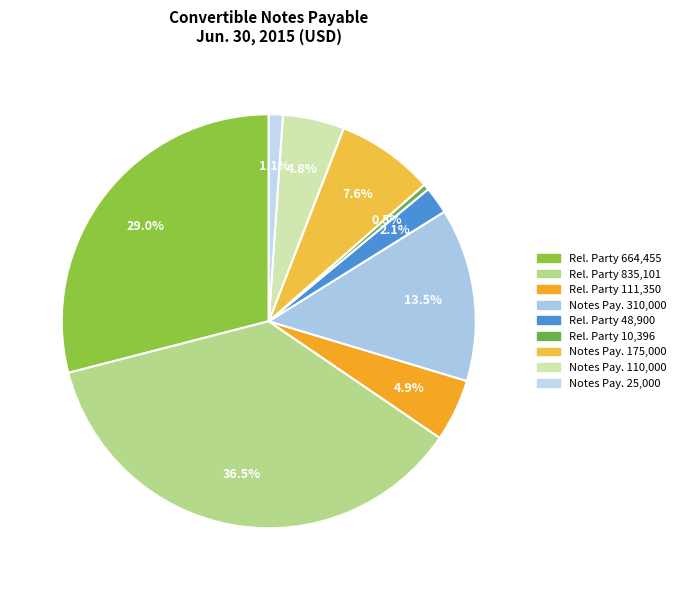

How many segments does this pie chart have?

9